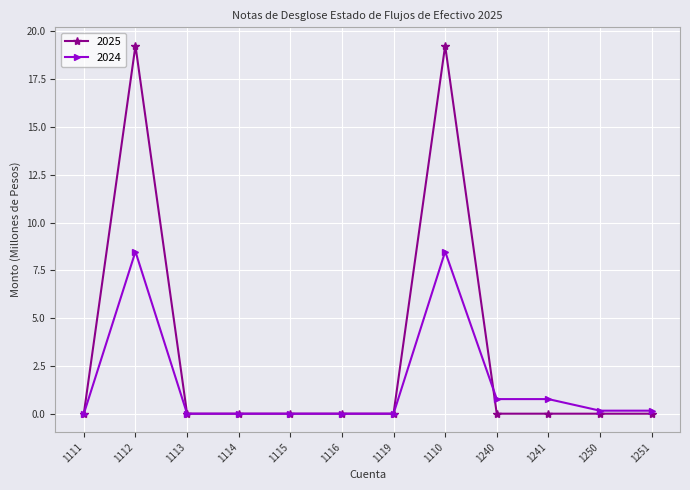

Where is the first local maximum for 2024?

1112